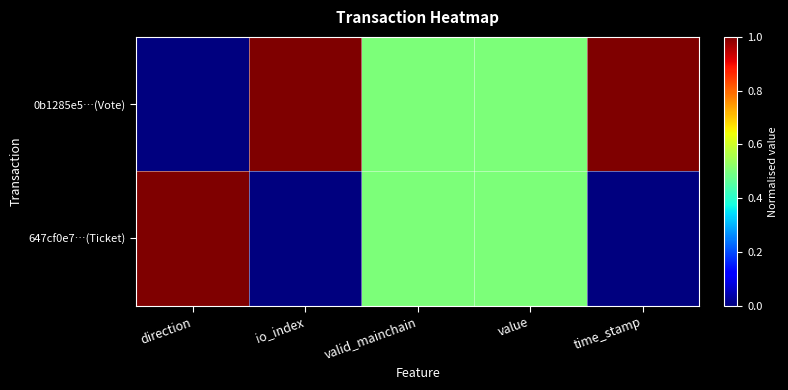

Reading left to right, what are all the values shown in this chart?

0b1285e5…(Vote): direction=0.0	io_index=1.0	valid_mainchain=0.5	value=0.5	time_stamp=1.0
647cf0e7…(Ticket): direction=1.0	io_index=0.0	valid_mainchain=0.5	value=0.5	time_stamp=0.0